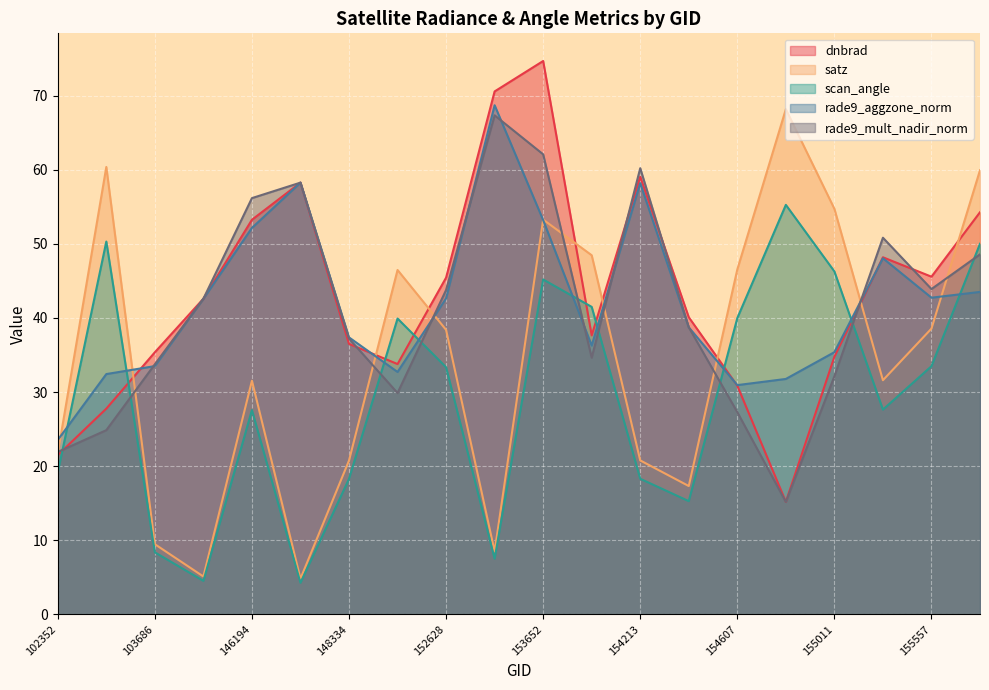

Reading left to right, extract all data points from this chart.

dnbrad: 102352=21.5	103448=27.8	103686=35.4	143237=42.6	146194=53.2	146385=58.3	148334=36.5	148741=33.8	152628=45.4	153371=70.6	153652=74.7	154022=37.6	154213=59.1	154406=40.1	154607=30.9	154819=15.2	155011=34.8	155191=48.2	155557=45.6	155937=54.3
satz: 102352=21.7	103448=60.4	103686=9.5	143237=5.1	146194=31.5	146385=4.8	148334=20.8	148741=46.5	152628=38.4	153371=8.5	153652=53.3	154022=48.5	154213=20.8	154406=17.3	154607=46.5	154819=68.2	155011=54.7	155191=31.6	155557=38.6	155937=59.9
scan_angle: 102352=19.1	103448=50.3	103686=8.4	143237=4.5	146194=27.6	146385=4.3	148334=18.3	148741=39.9	152628=33.3	153371=7.5	153652=45.2	154022=41.5	154213=18.3	154406=15.3	154607=40.0	154819=55.3	155011=46.3	155191=27.6	155557=33.5	155937=50.0
rade9_aggzone_norm: 102352=23.5	103448=32.4	103686=33.5	143237=42.6	146194=52.1	146385=58.3	148334=37.4	148741=32.7	152628=42.6	153371=68.7	153652=53.2	154022=36.3	154213=58.2	154406=38.7	154607=30.9	154819=31.8	155011=35.4	155191=48.1	155557=42.7	155937=43.5
rade9_mult_nadir_norm: 102352=21.9	103448=24.9	103686=33.7	143237=42.6	146194=56.2	146385=58.3	148334=37.2	148741=29.9	152628=43.8	153371=67.3	153652=62.1	154022=34.6	154213=60.2	154406=38.7	154607=27.3	154819=15.2	155011=32.1	155191=50.8	155557=43.9	155937=48.6